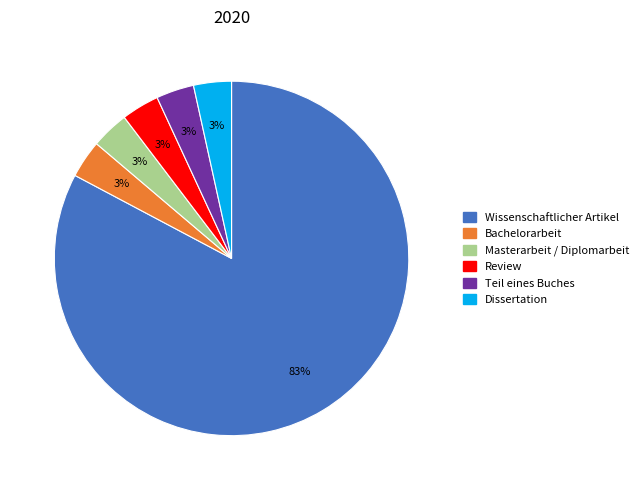

What percentage is the Masterarbeit / Diplomarbeit slice, to the nearest percent?

3%